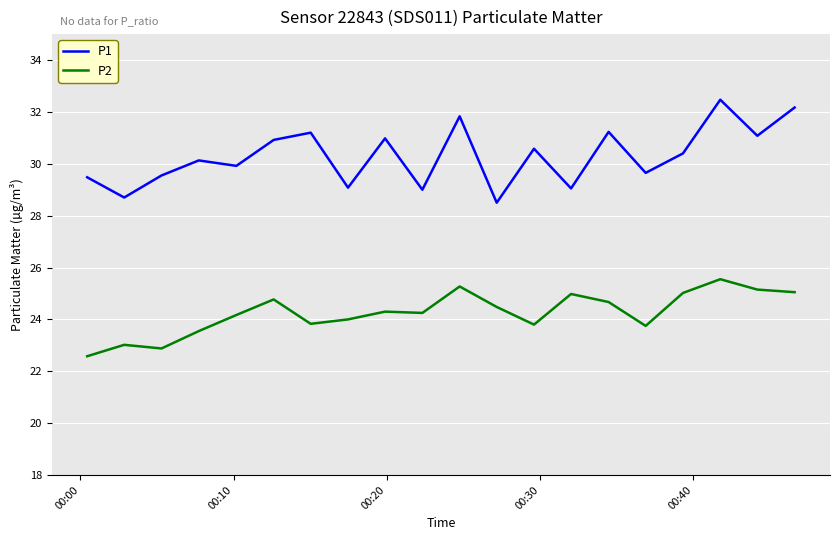

Which series has the largest range (max minus min)?

P1